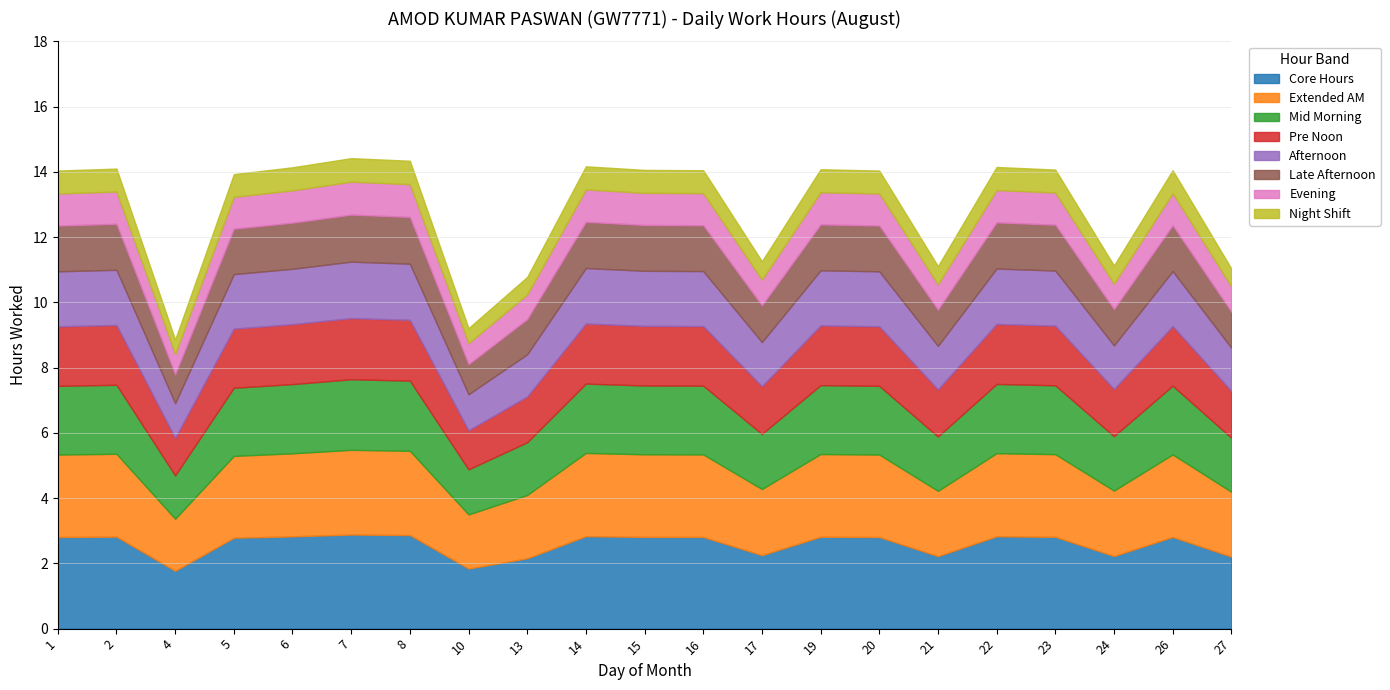

What is the total value across all series at 7?

14.4